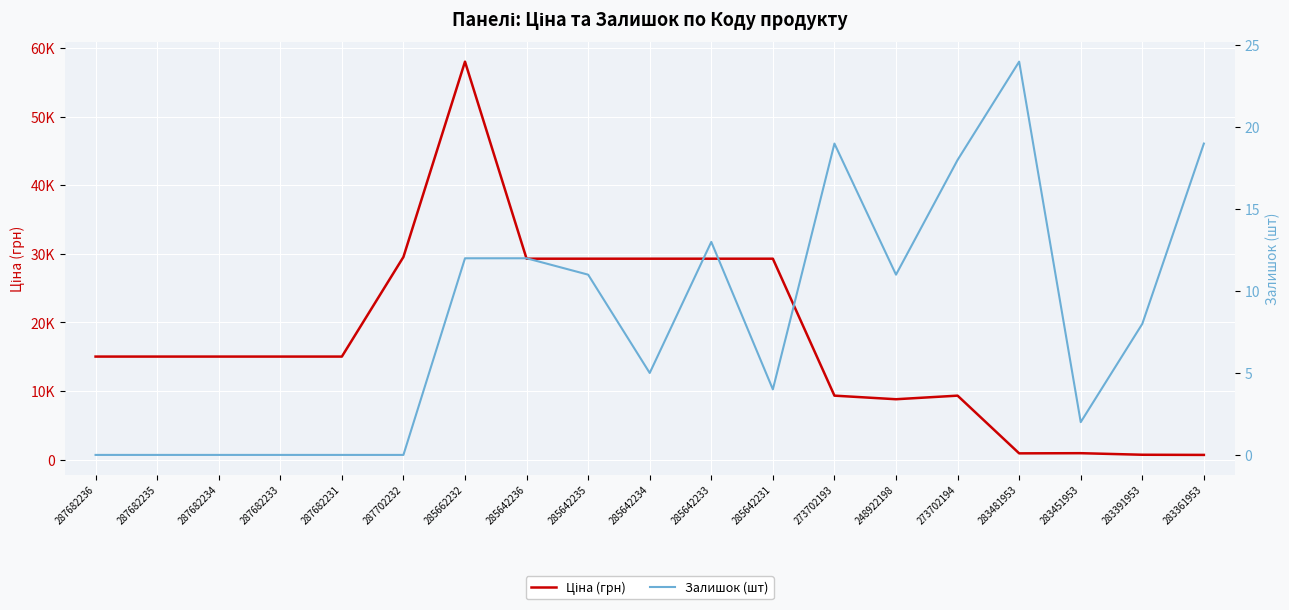

What are all the series names shown in the legend?

Ціна, Залишок